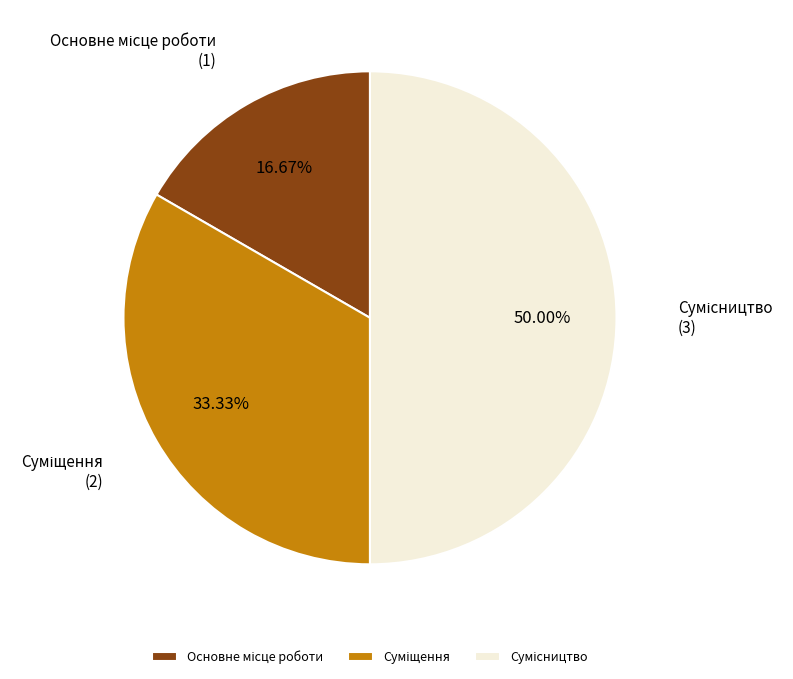

How many slices are in this pie chart?

3